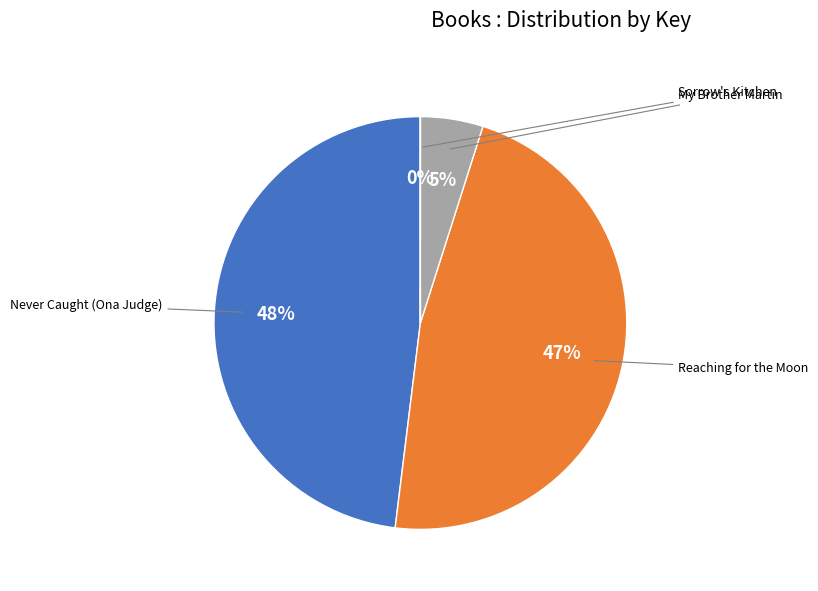

To the nearest percent, what portion does Never Caught (Ona Judge) represent?

48%